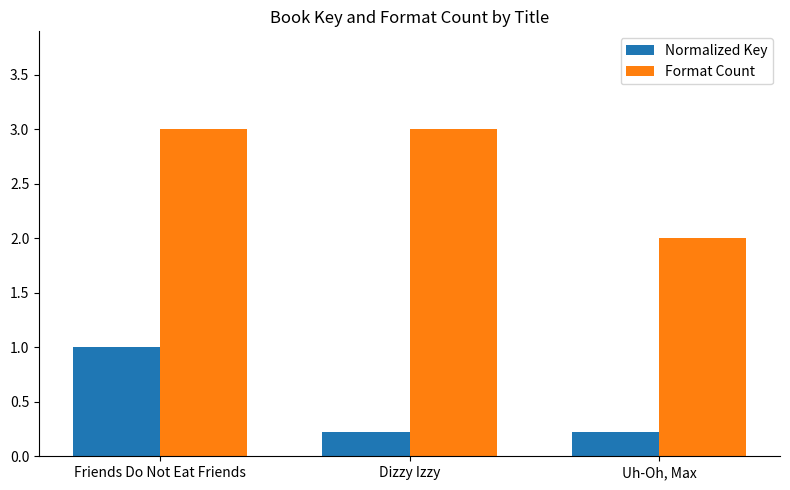

Reading right to left, what are all the values shown in this chart?

Normalized Key: 0.2	0.2	1.0
Format Count: 2.0	3.0	3.0